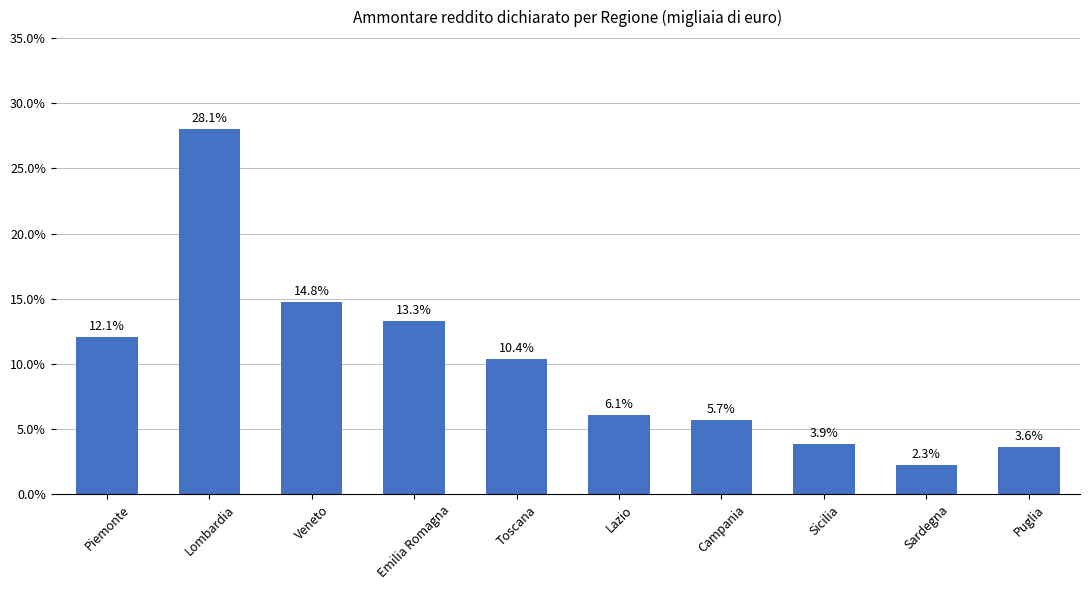

Is it true that the value at Lazio is 1.9?

False